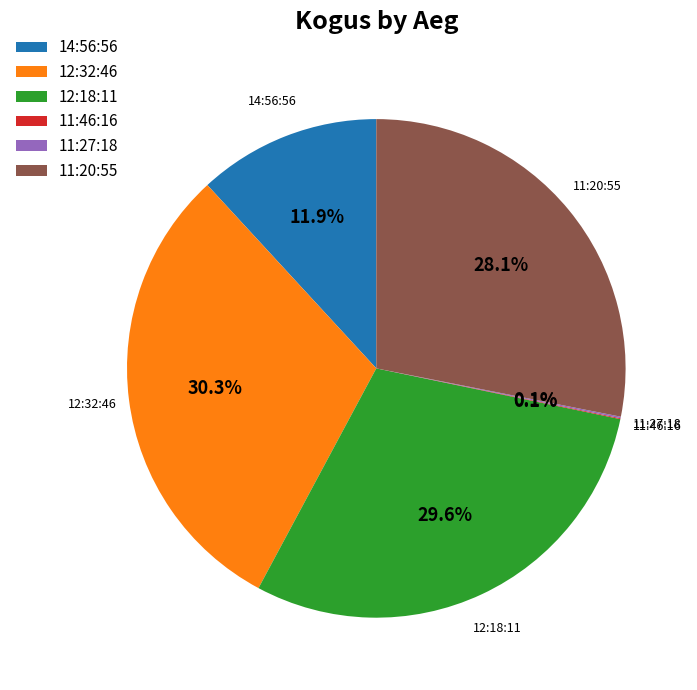

What is the largest slice in the pie chart?

12:32:46